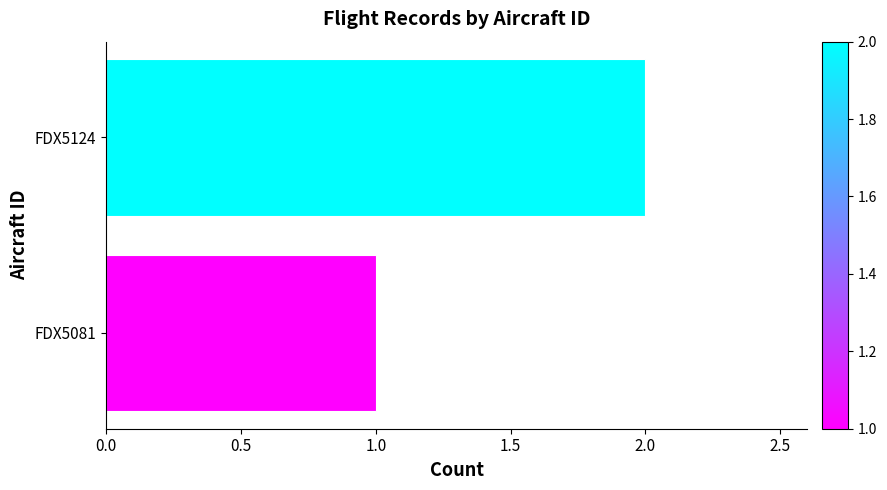

How many series are shown in this chart?

1